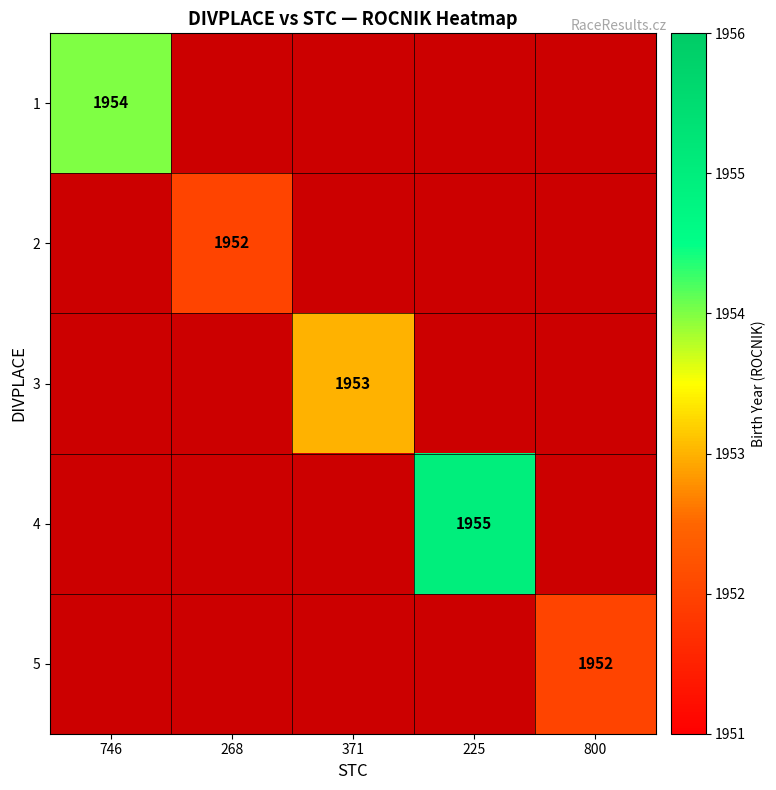

How many categories are shown in the chart?

5